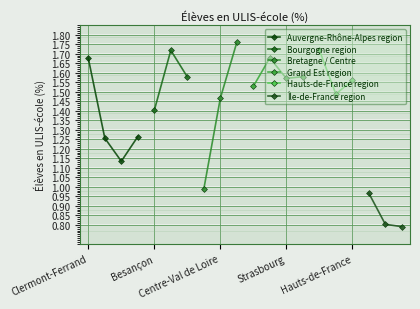

What is the ratio of the value at Reims to the value at Corse?

1.0